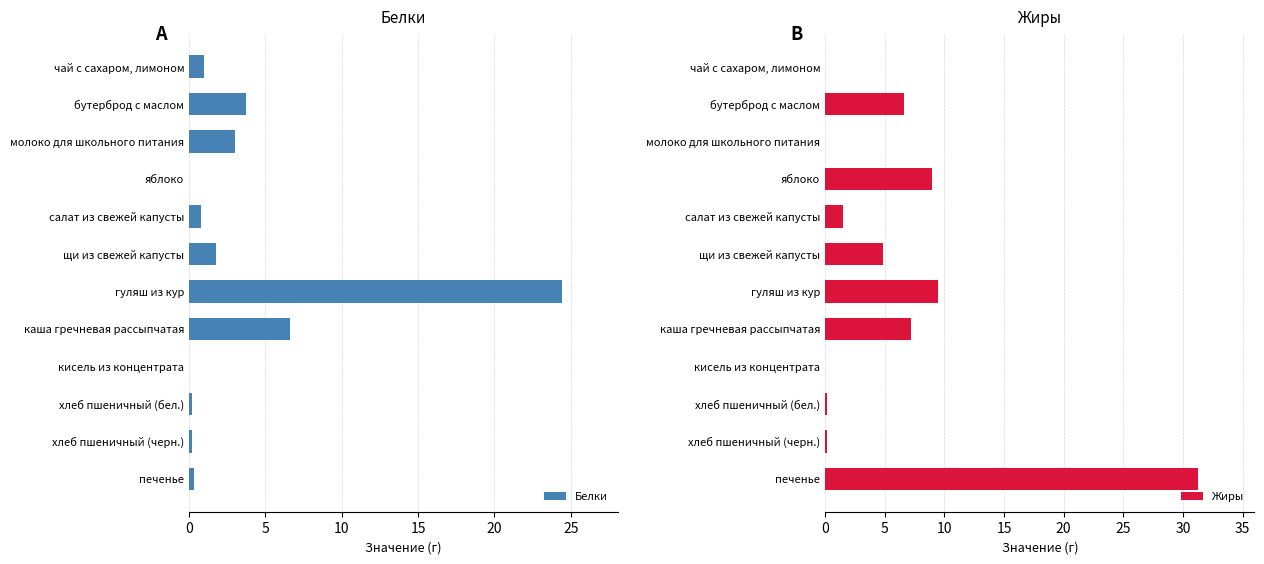

True or false: Белки has a value of 3.0 at молоко для школьного питания.

True